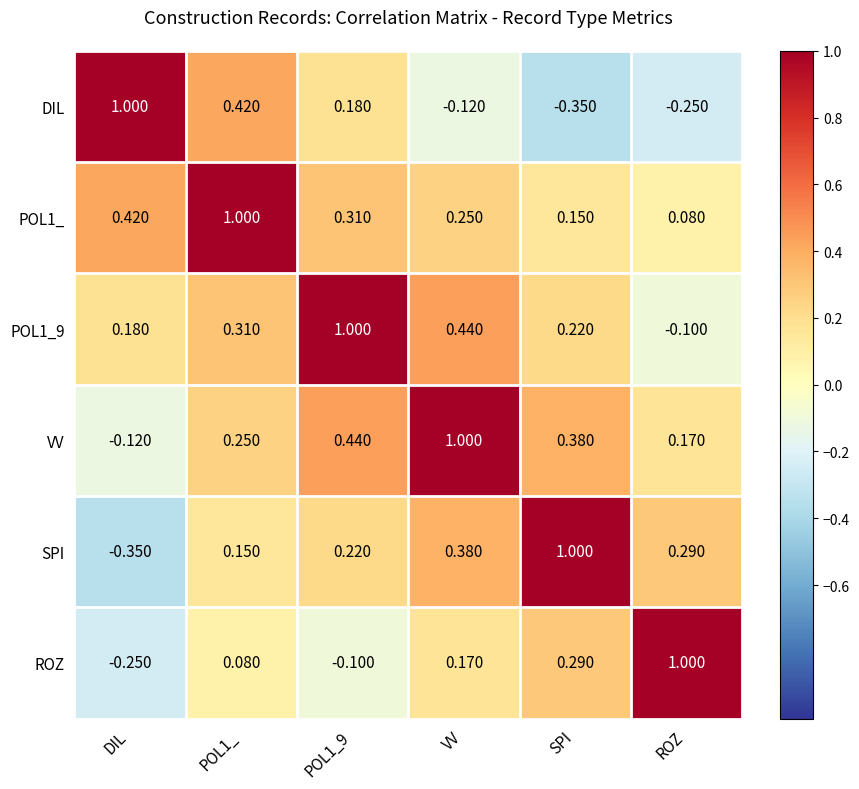

How many categories are shown in the chart?

6